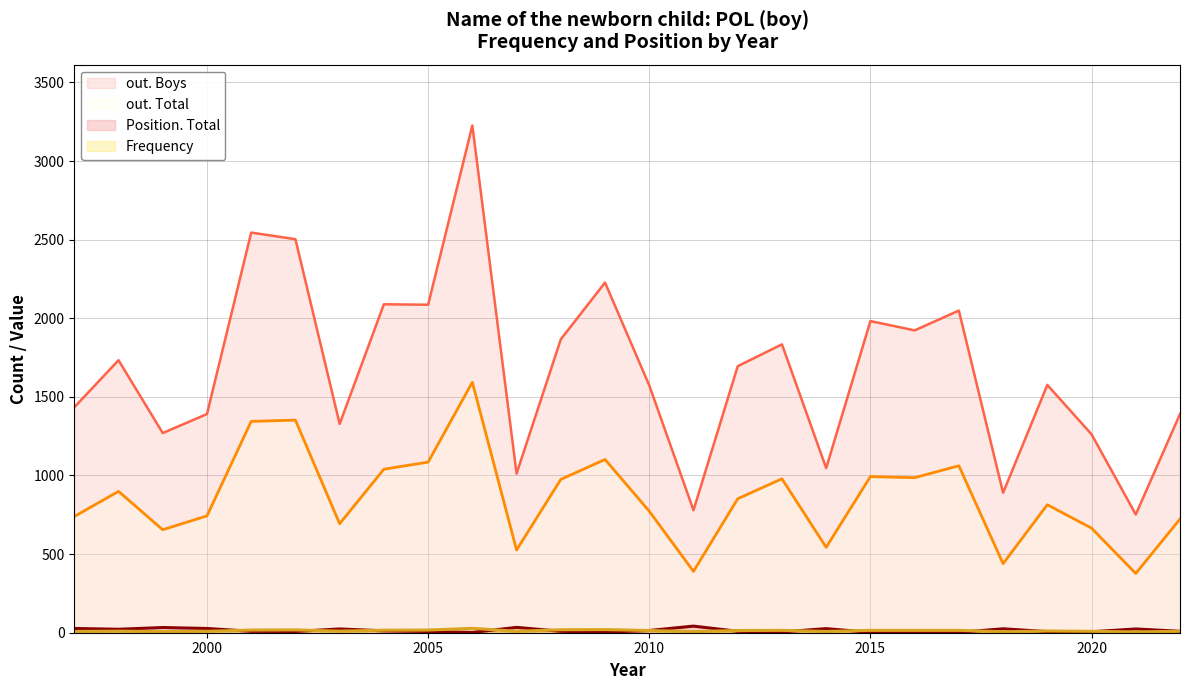

At which category does out. Boys reach its first local peak?

1998